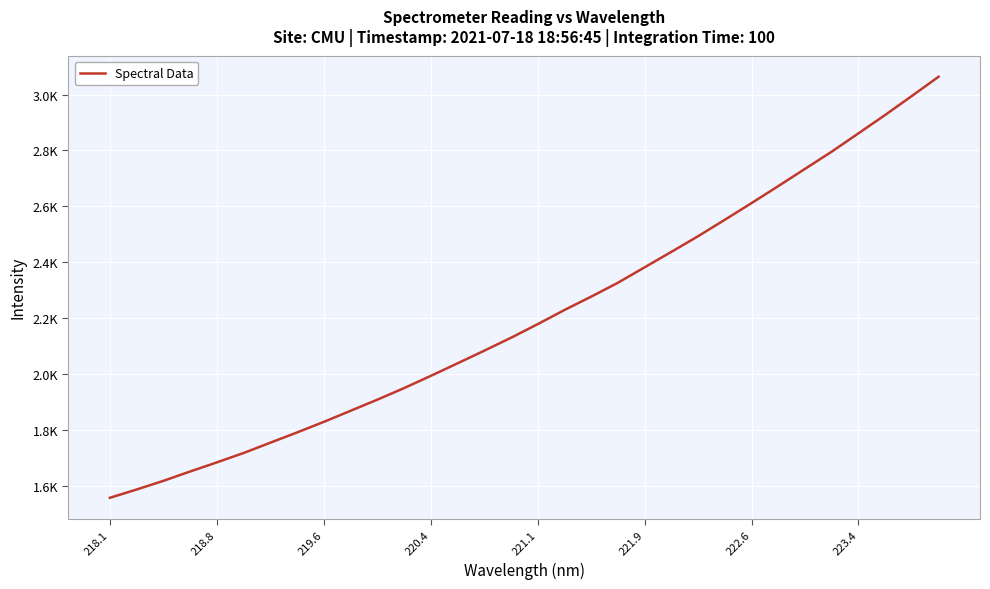

Is this an area chart (filled region under the line)?

No